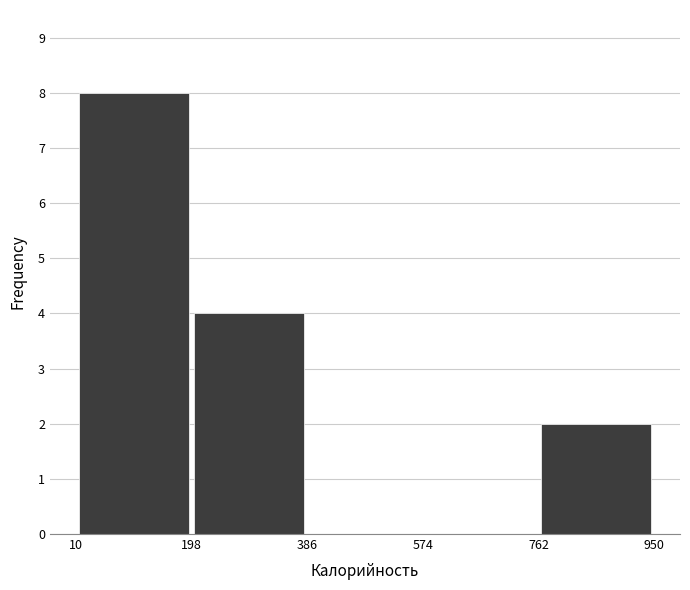

Which range on the x-axis has the tallest bar?

10 to 198